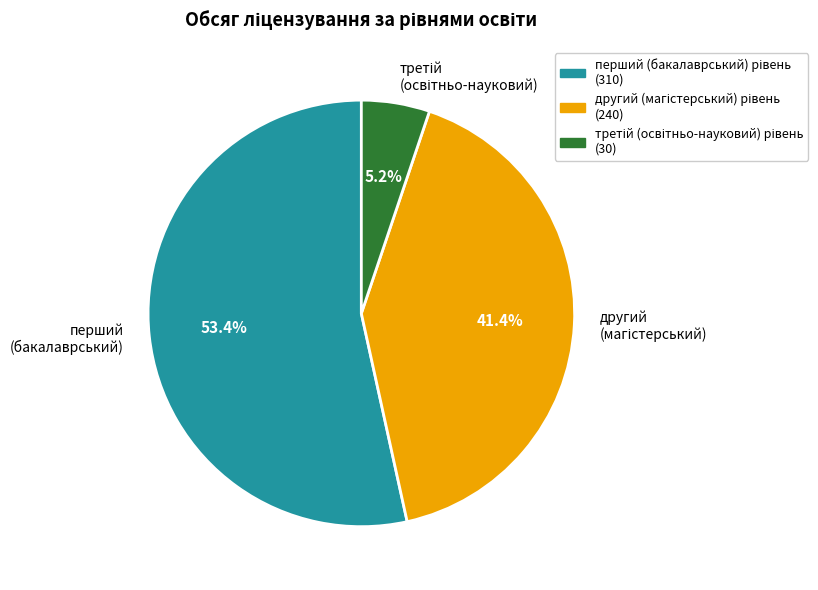

Does перший (бакалаврський) account for over 50% of the chart?

Yes